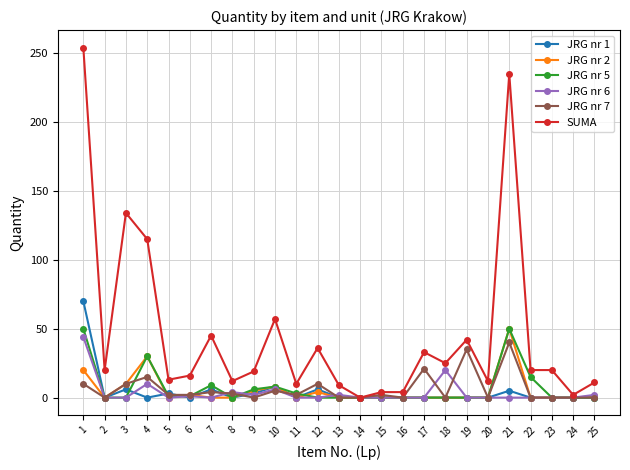

At which category is the sum across all series the highest?

1